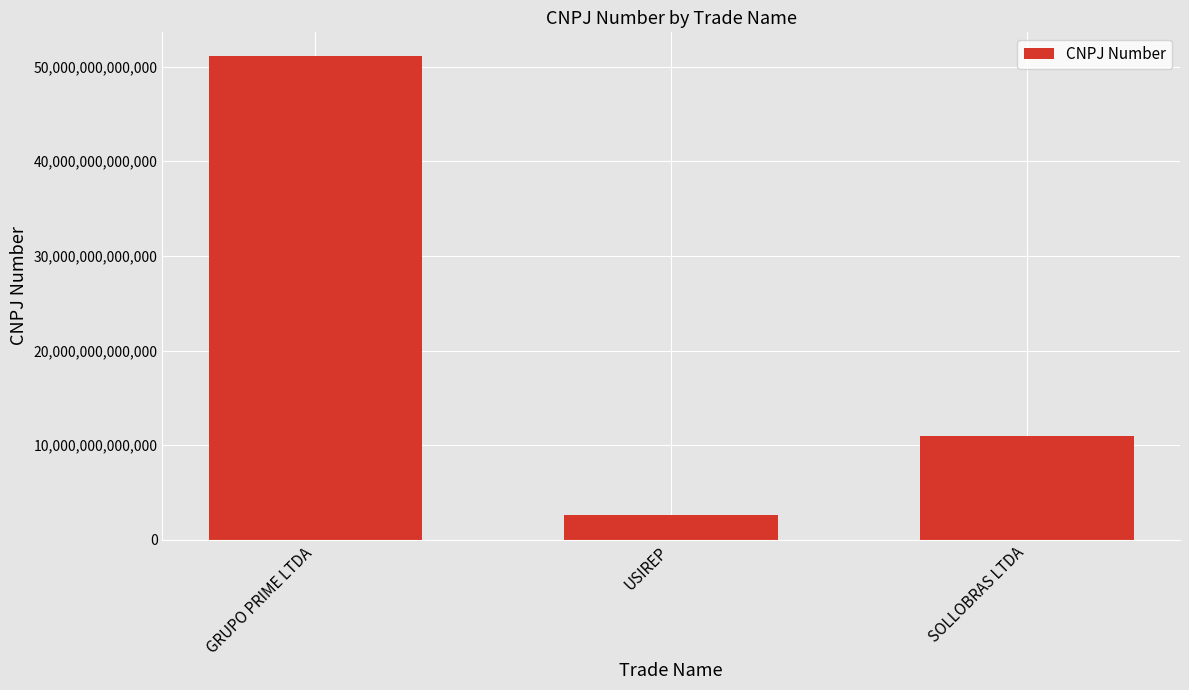

Is it true that the value at SOLLOBRAS LTDA is 10916616000160?

True